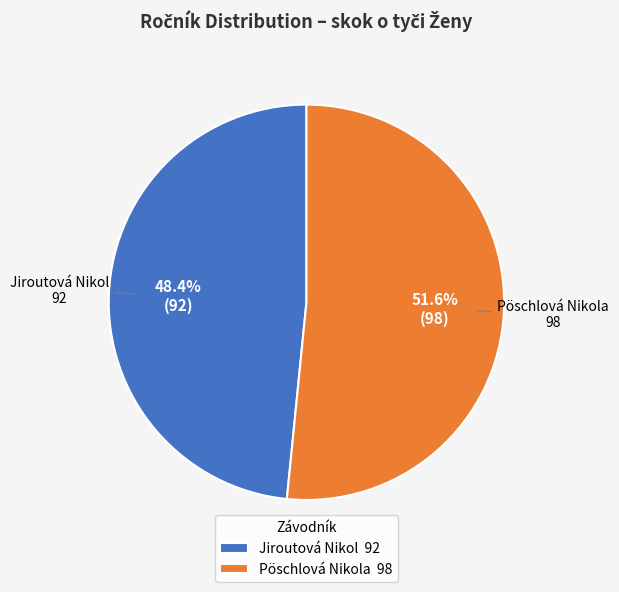

How much of the chart is everything except Jiroutová Nikol?

51.6%